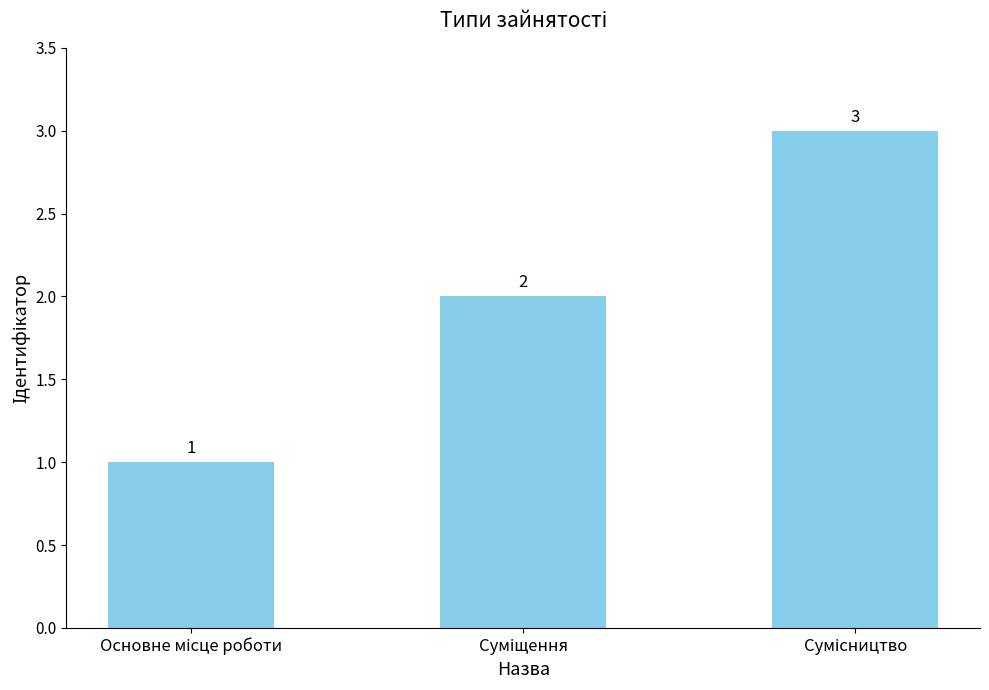

Does the chart contain any negative values?

No